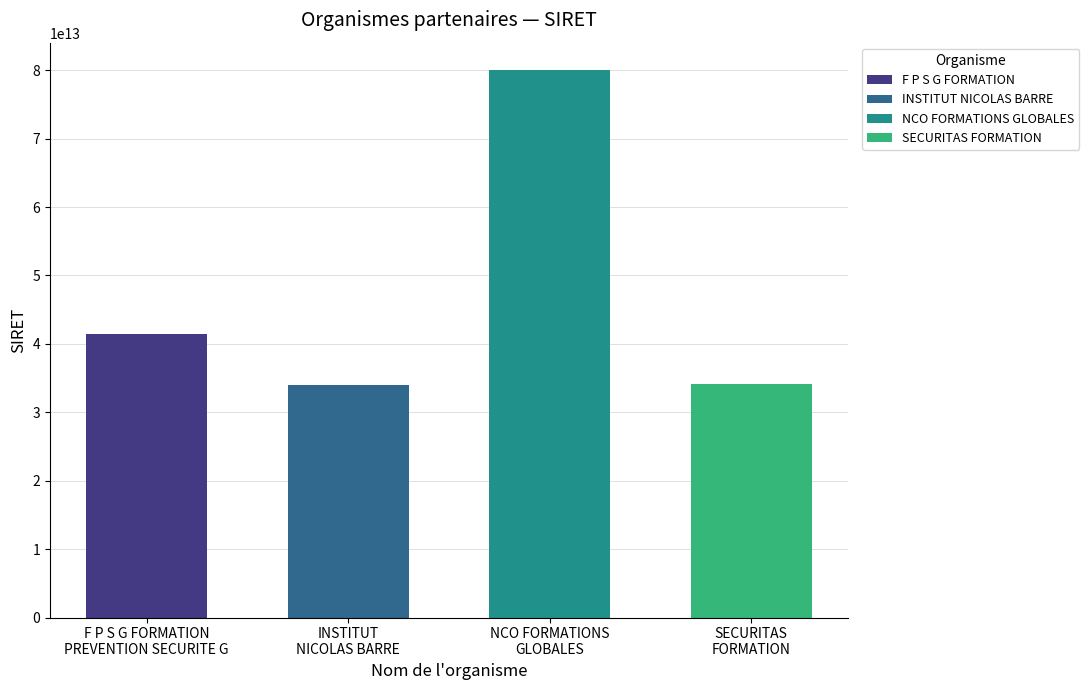

True or false: the data shows 41391229600048 at F P S G FORMATION PREVENTION SECURITE G.

True